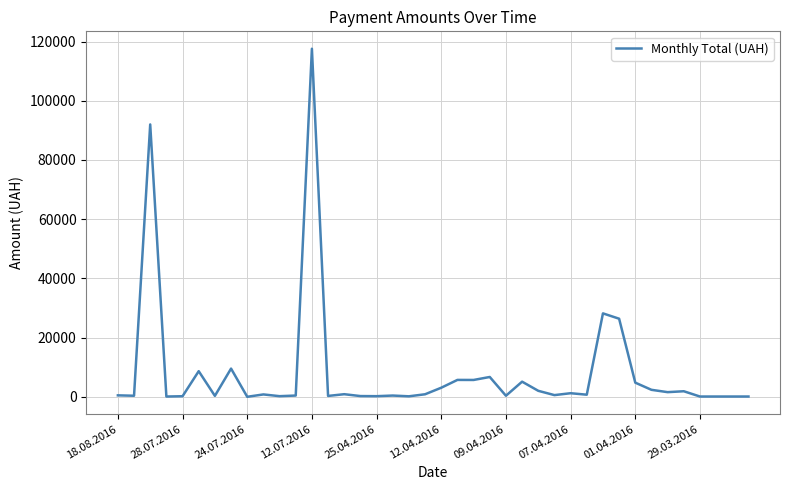

What is the maximum value shown in the chart?

117568.8